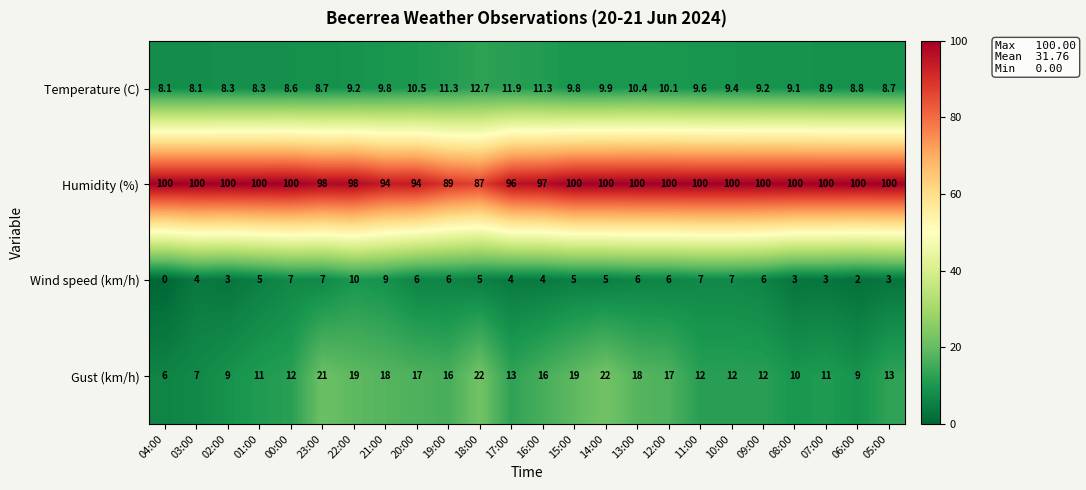

Which series has the largest range (max minus min)?

Gust (km/h)